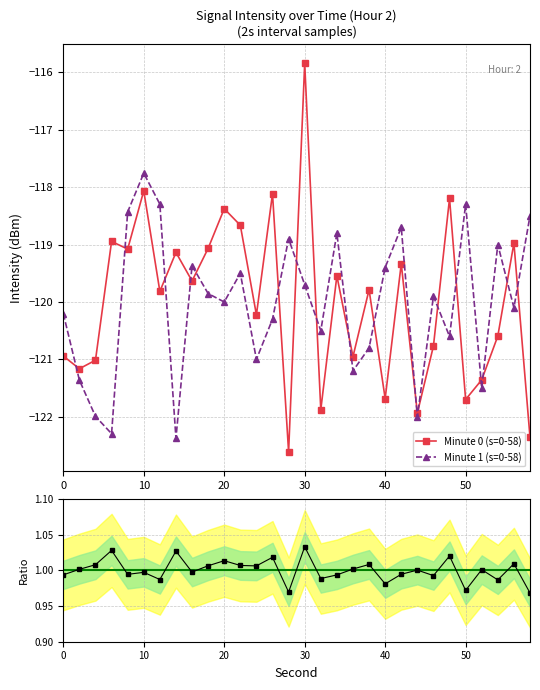

What is the maximum value for Minute 1 (s=0-58)?

-117.8